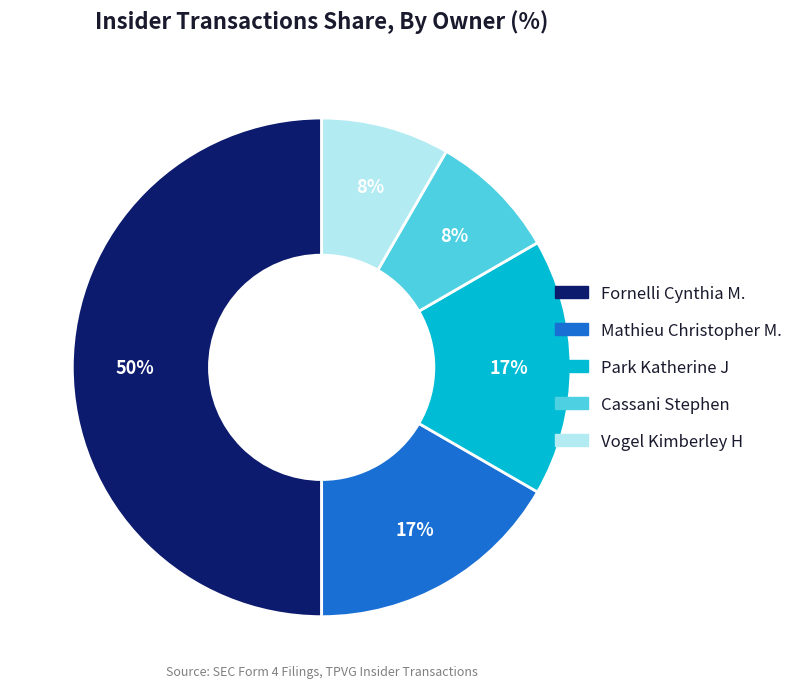

Is Cassani Stephen the majority of the pie?

No